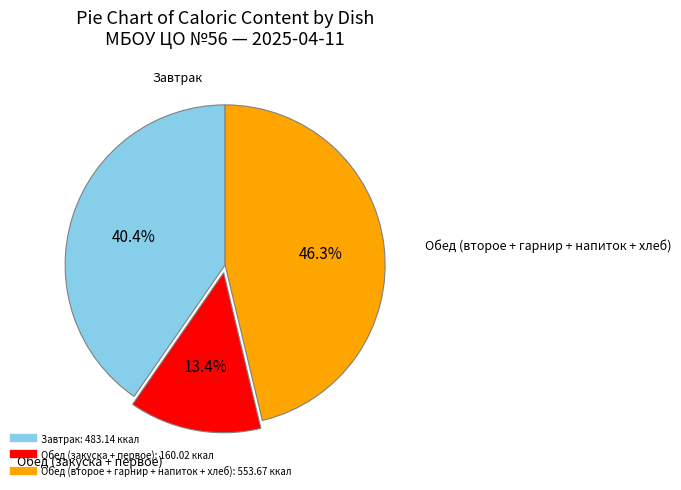

Does any single category account for the majority?

No